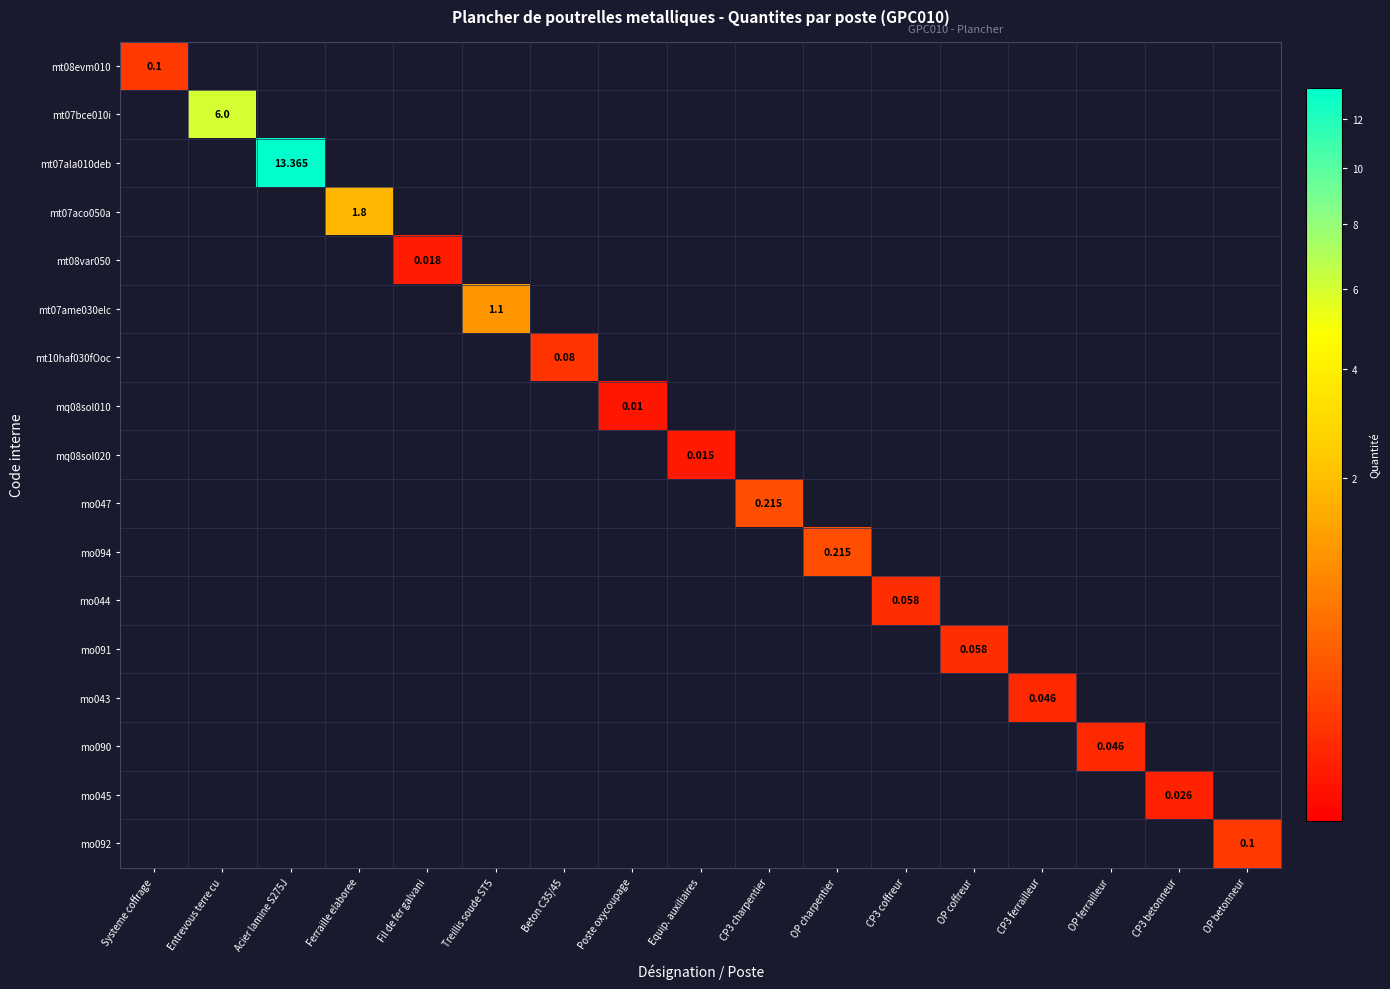

List the series in order of their peak value, highest first.

mt07ala010deb, mt07bce010i, mt07aco050a, mt07ame030elc, mo047, mo094, mt08evm010, mo092, mt10haf030fOoc, mo044, mo091, mo043, mo090, mo045, mt08var050, mq08sol020, mq08sol010